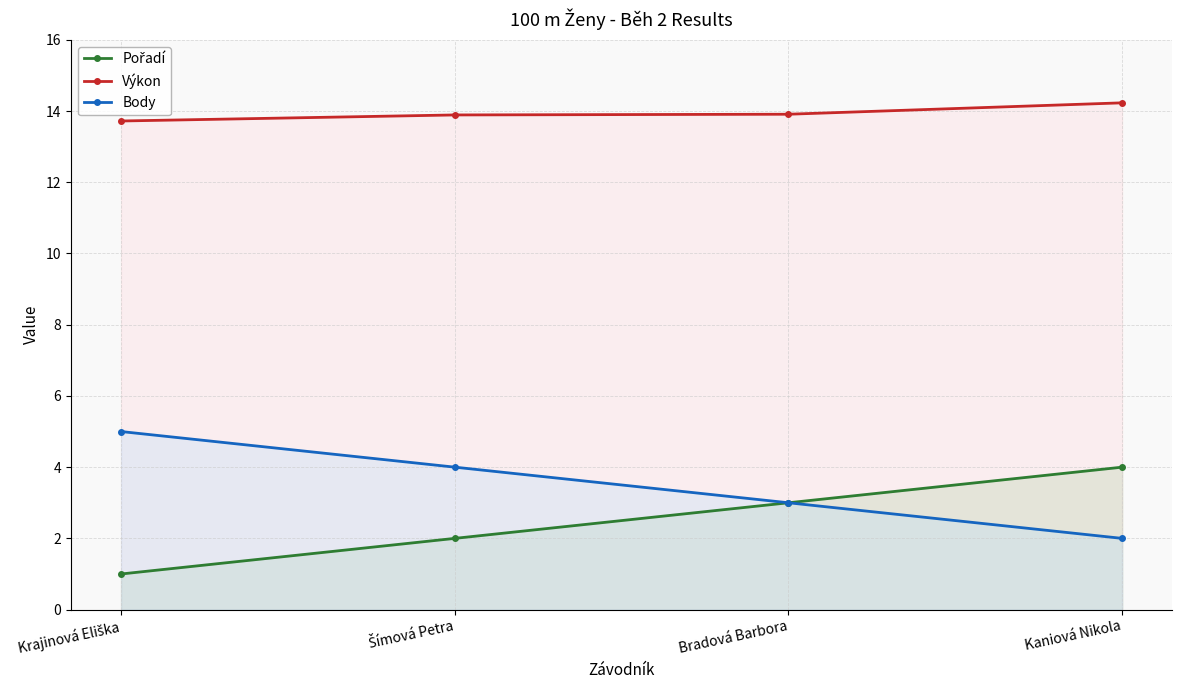

How many lines are shown in the chart?

3